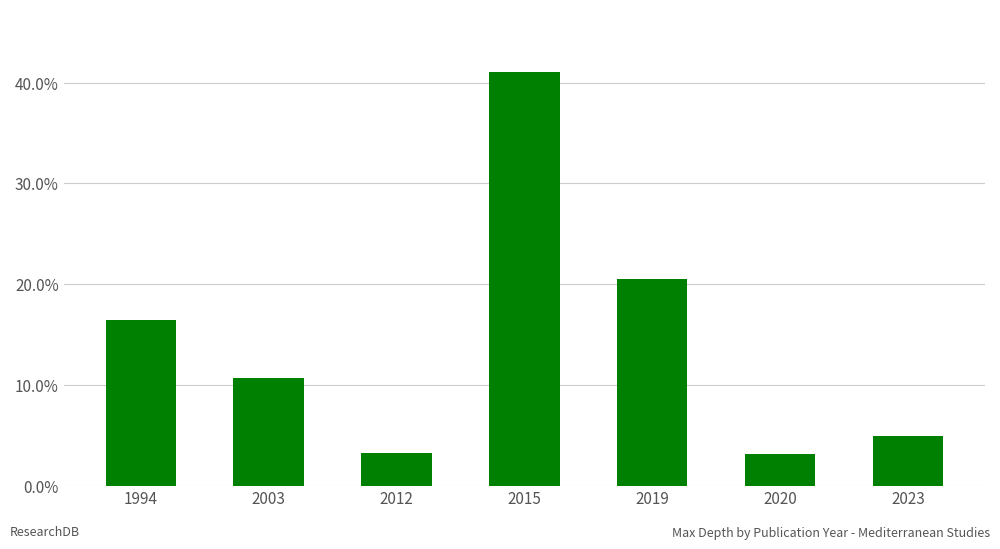

Does the chart contain any negative values?

No